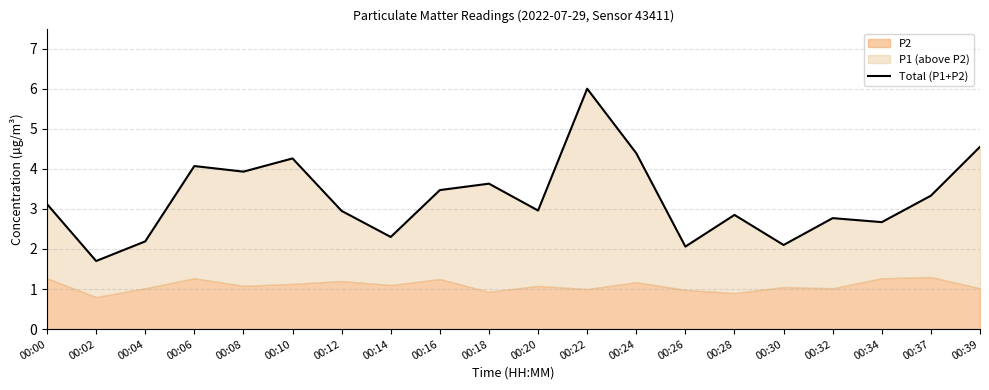

Which label corresponds to the largest value in the chart?

00:22